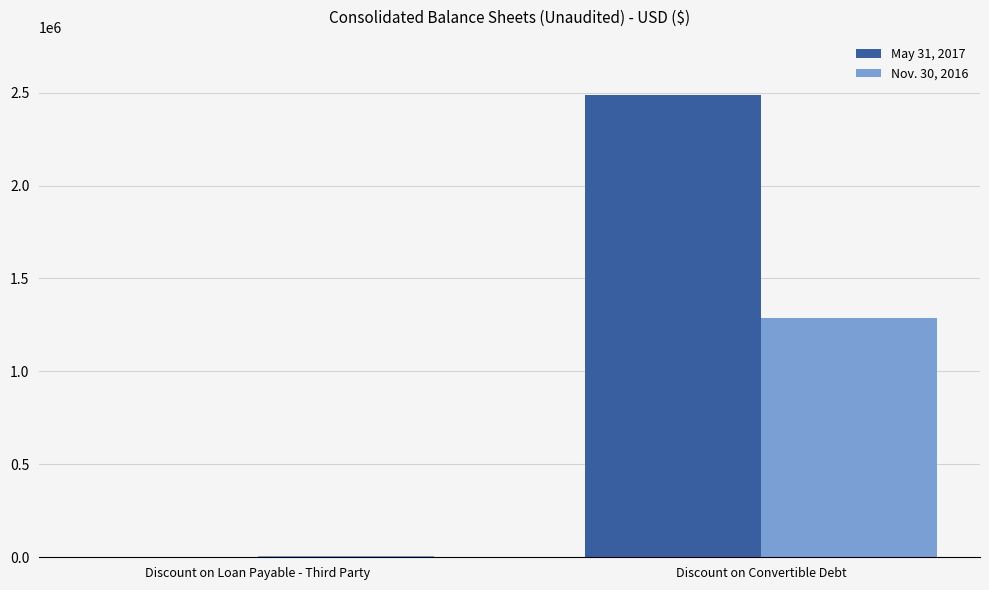

Reading left to right, list all the values displayed in this chart.

May 31, 2017: Discount on Loan Payable - Third Party=0	Discount on Convertible Debt=2489258
Nov. 30, 2016: Discount on Loan Payable - Third Party=8812	Discount on Convertible Debt=1285836